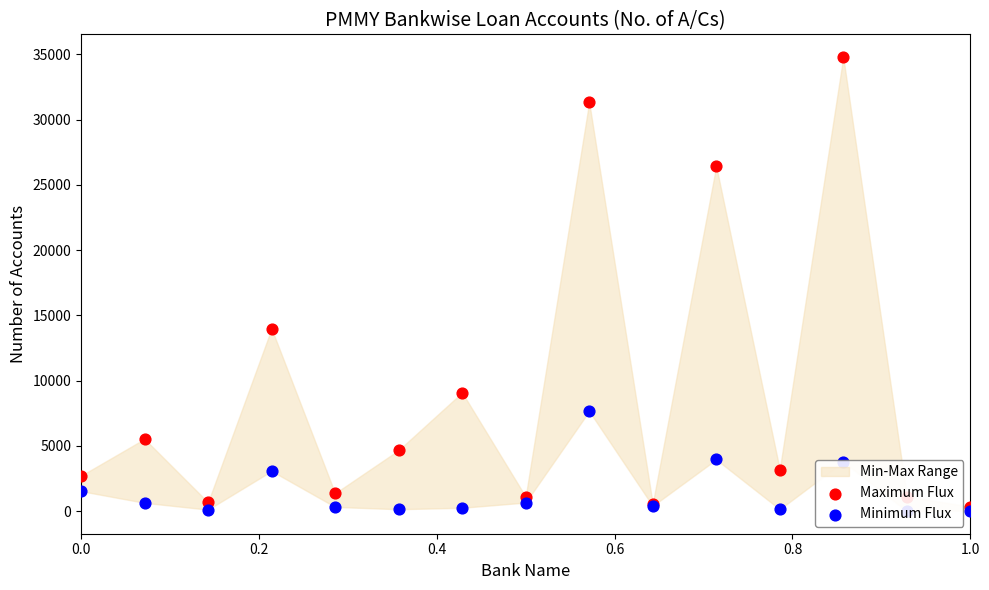

Which series contains the lowest Y value?

Minimum Flux